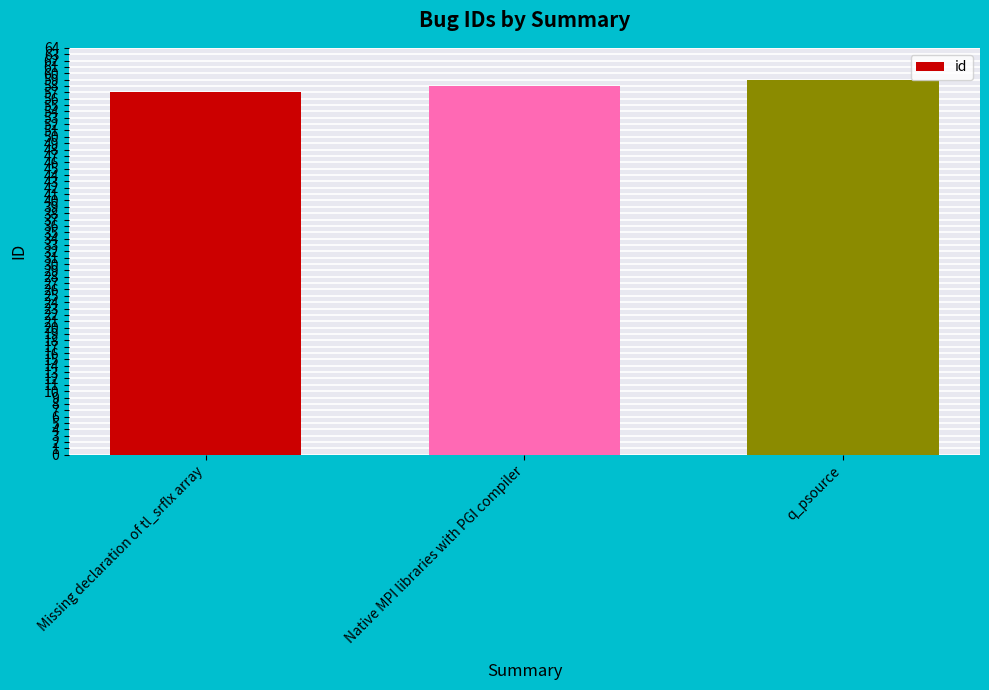

What is the label of the 2nd bar from the right?

Native MPI libraries with PGI compiler